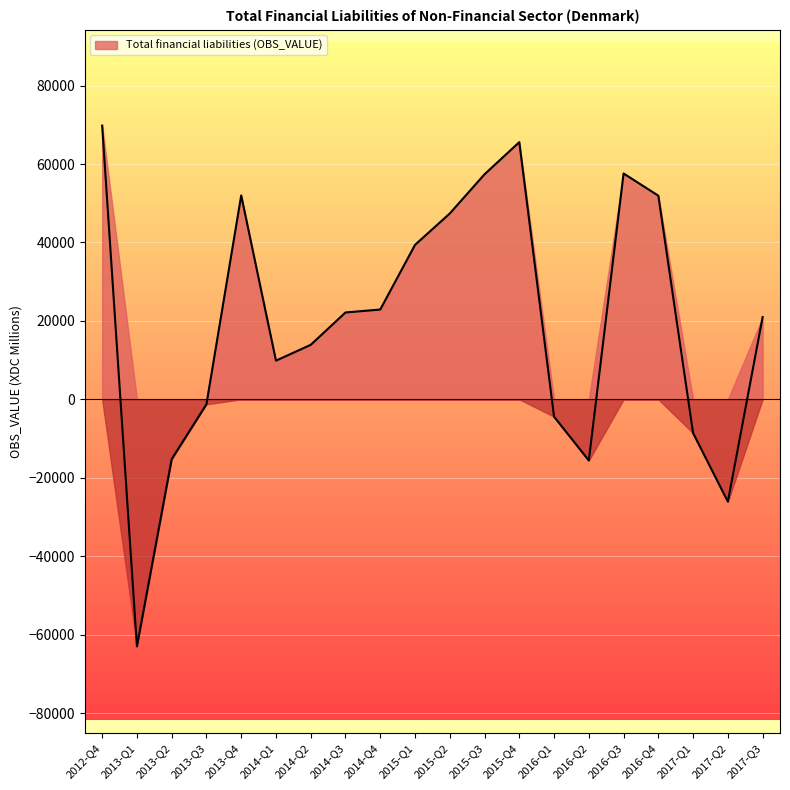

How many values are below zero?

7